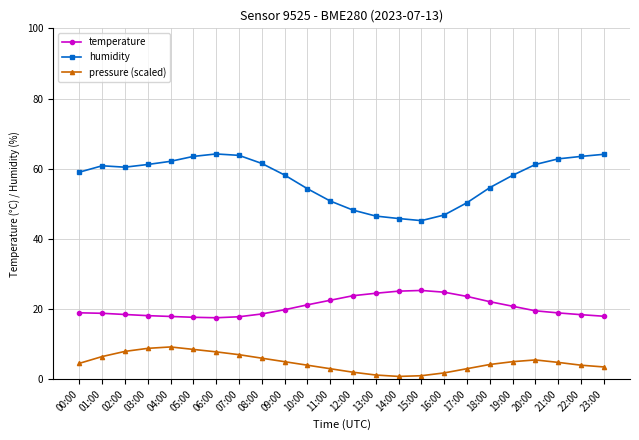

Rank the series by their maximum value, from lowest to highest.

pressure (scaled), temperature, humidity